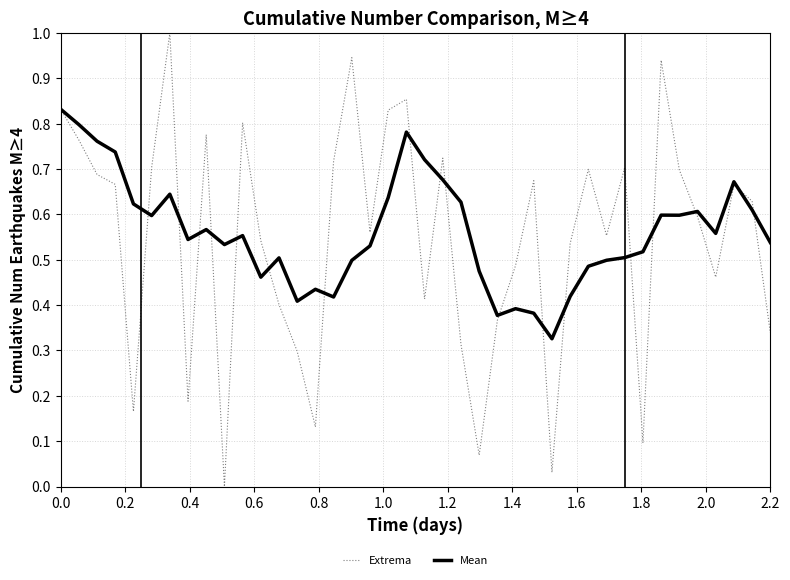

Rank the series by their maximum value, from lowest to highest.

Mean, Extrema